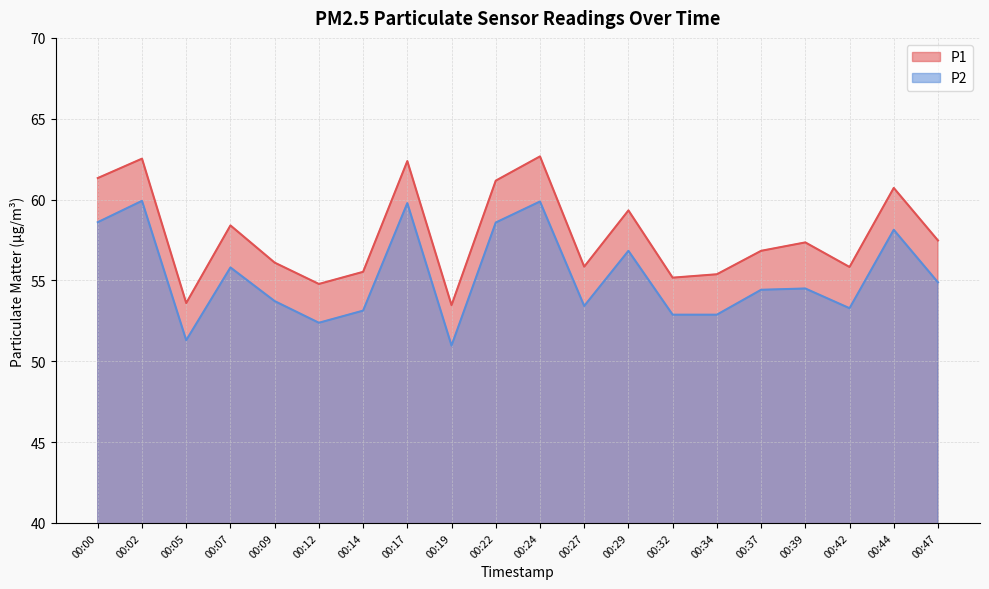

Which category has the lowest value across all series?

00:19